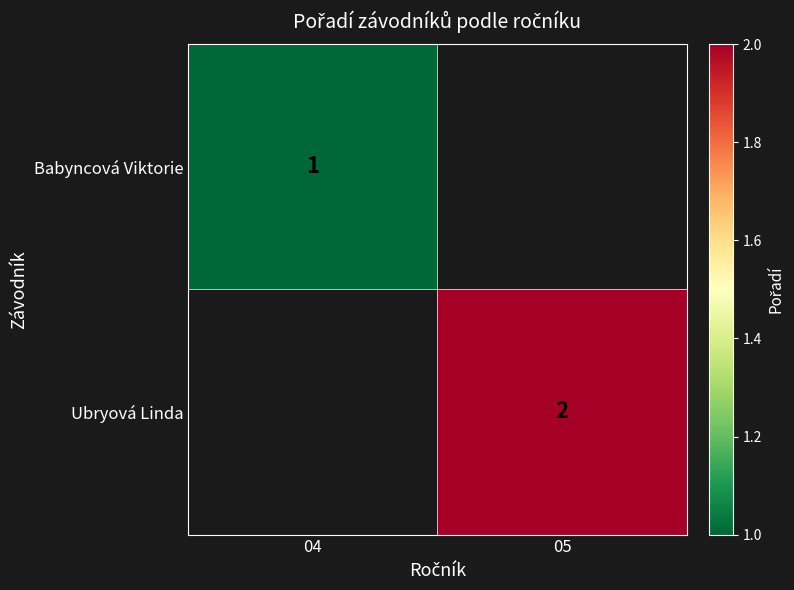

How many data points does each series have?

2